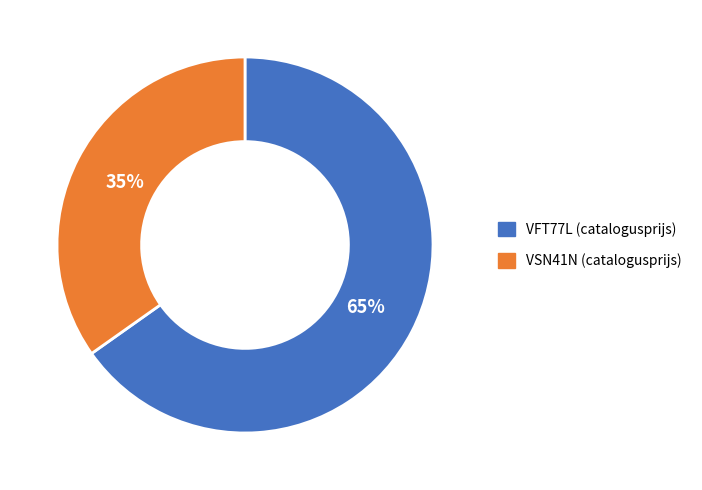

To the nearest percent, what is the average slice percentage?

50%